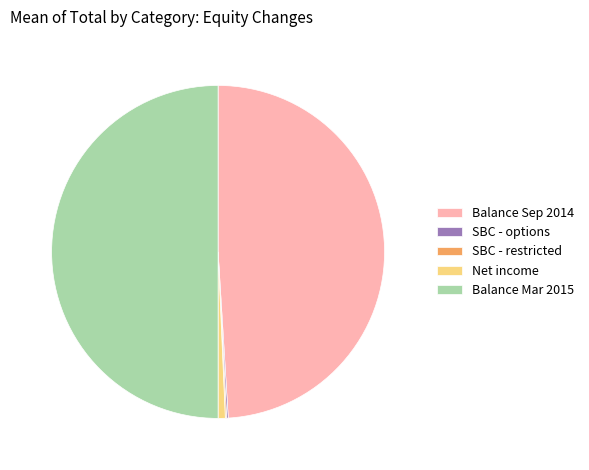

Is Balance Sep 2014 the majority of the pie?

No